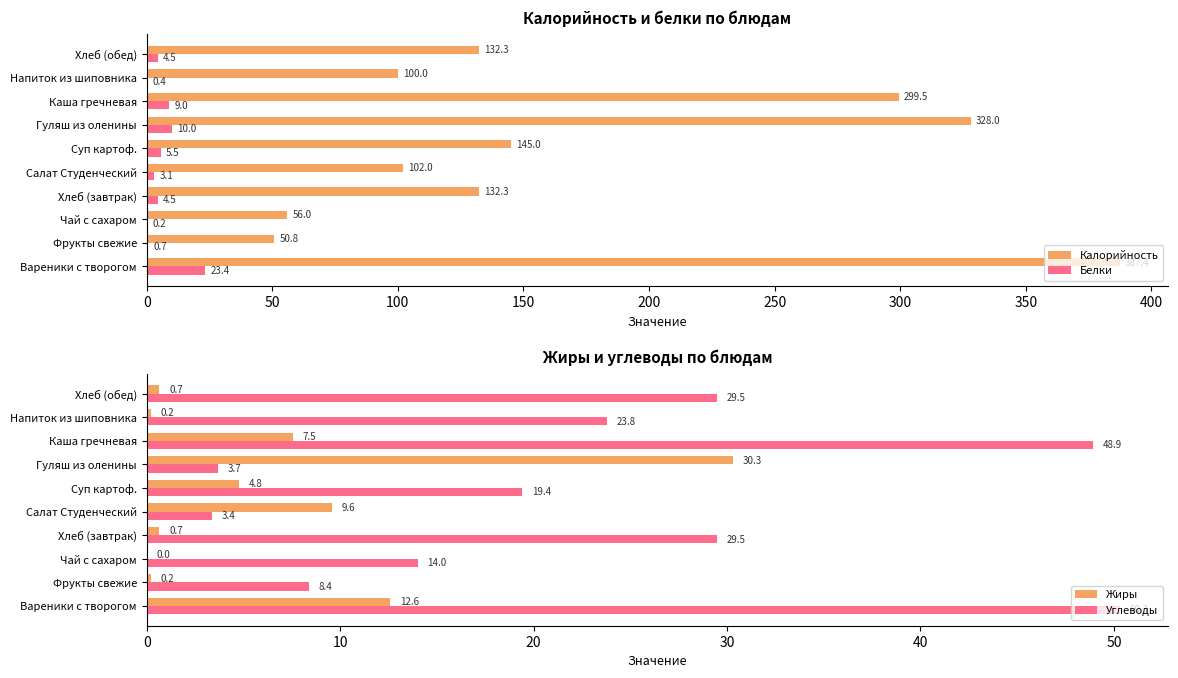

What is the average value of the Белки series?

6.1